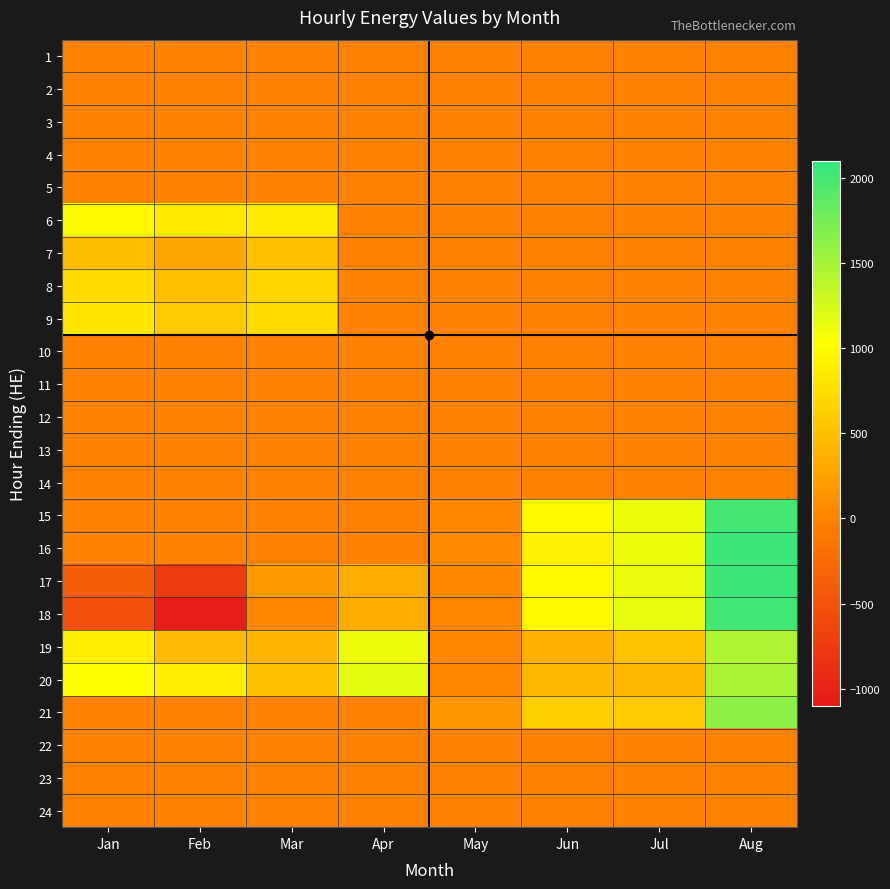

Reading left to right, list all the values displayed in this chart.

1: Jan=0	Feb=0	Mar=0	Apr=0	May=0	Jun=0	Jul=0	Aug=0
2: Jan=0	Feb=0	Mar=0	Apr=0	May=0	Jun=0	Jul=0	Aug=0
3: Jan=0	Feb=0	Mar=0	Apr=0	May=0	Jun=0	Jul=0	Aug=0
4: Jan=0	Feb=0	Mar=0	Apr=0	May=0	Jun=0	Jul=0	Aug=0
5: Jan=0	Feb=0	Mar=0	Apr=0	May=0	Jun=0	Jul=0	Aug=0
6: Jan=997	Feb=851	Mar=874	Apr=0	May=0	Jun=0	Jul=0	Aug=0
7: Jan=487	Feb=296	Mar=509	Apr=0	May=0	Jun=0	Jul=0	Aug=0
8: Jan=738	Feb=504	Mar=696	Apr=0	May=0	Jun=0	Jul=0	Aug=0
9: Jan=820	Feb=595	Mar=747	Apr=0	May=0	Jun=0	Jul=0	Aug=0
10: Jan=0	Feb=0	Mar=0	Apr=0	May=0	Jun=0	Jul=0	Aug=0
11: Jan=0	Feb=0	Mar=0	Apr=0	May=0	Jun=0	Jul=0	Aug=0
12: Jan=0	Feb=0	Mar=0	Apr=0	May=0	Jun=0	Jul=0	Aug=0
13: Jan=0	Feb=0	Mar=0	Apr=0	May=0	Jun=0	Jul=0	Aug=0
14: Jan=0	Feb=0	Mar=0	Apr=0	May=0	Jun=0	Jul=0	Aug=0
15: Jan=0	Feb=0	Mar=0	Apr=0	May=31	Jun=987	Jul=1120	Aug=2002
16: Jan=0	Feb=0	Mar=0	Apr=0	May=55	Jun=902	Jul=1128	Aug=2054
17: Jan=-388	Feb=-751	Mar=201	Apr=332	May=48	Jun=976	Jul=1142	Aug=2039
18: Jan=-514	Feb=-1057	Mar=18	Apr=334	May=12	Jun=979	Jul=1152	Aug=2017
19: Jan=881	Feb=474	Mar=394	Apr=1119	May=46	Jun=381	Jul=530	Aug=1456
20: Jan=1033	Feb=891	Mar=512	Apr=1179	May=28	Jun=446	Jul=455	Aug=1481
21: Jan=0	Feb=0	Mar=0	Apr=0	May=160	Jun=618	Jul=599	Aug=1631
22: Jan=0	Feb=0	Mar=0	Apr=0	May=0	Jun=0	Jul=0	Aug=0
23: Jan=0	Feb=0	Mar=0	Apr=0	May=0	Jun=0	Jul=0	Aug=0
24: Jan=0	Feb=0	Mar=0	Apr=0	May=0	Jun=0	Jul=0	Aug=0